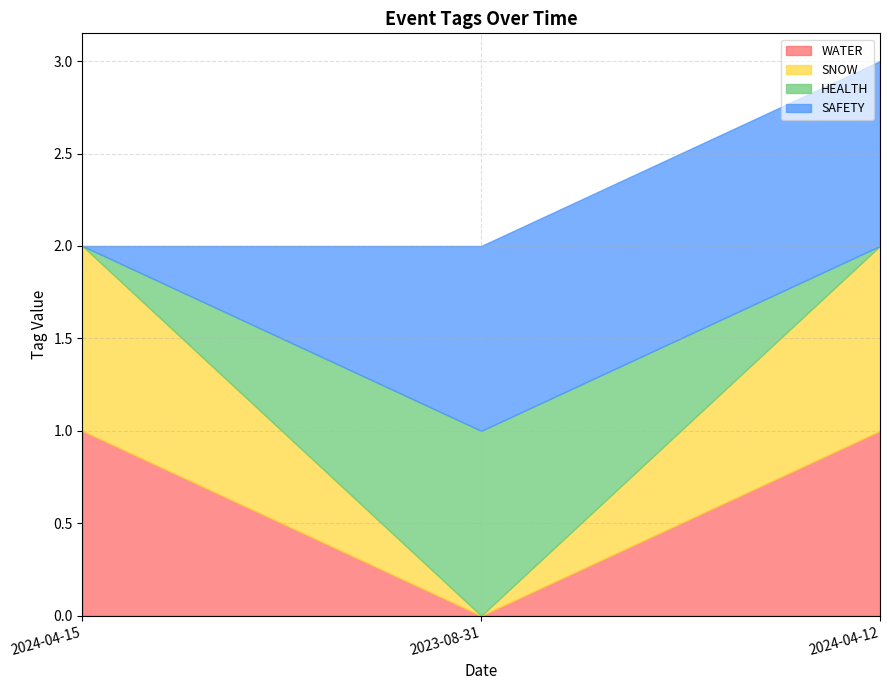

What value does the WATER series have at 2024-04-12?

1